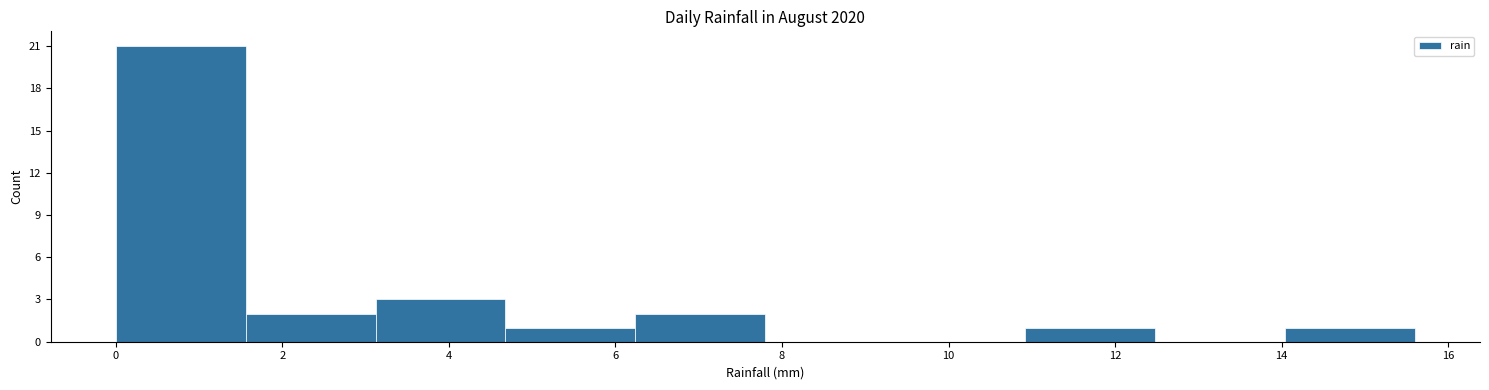

Reading left to right, transcribe this chart: for each bar, give the range it covers on the x-axis and its height. Neither the bar edges nor the heights are printed on the chart, so give them approximately, as read against the axes.

0.00 to 1.56: 21
1.56 to 3.12: 2
3.12 to 4.68: 3
4.68 to 6.24: 1
6.24 to 7.80: 2
7.80 to 9.36: 0
9.36 to 10.92: 0
10.92 to 12.48: 1
12.48 to 14.04: 0
14.04 to 15.60: 1